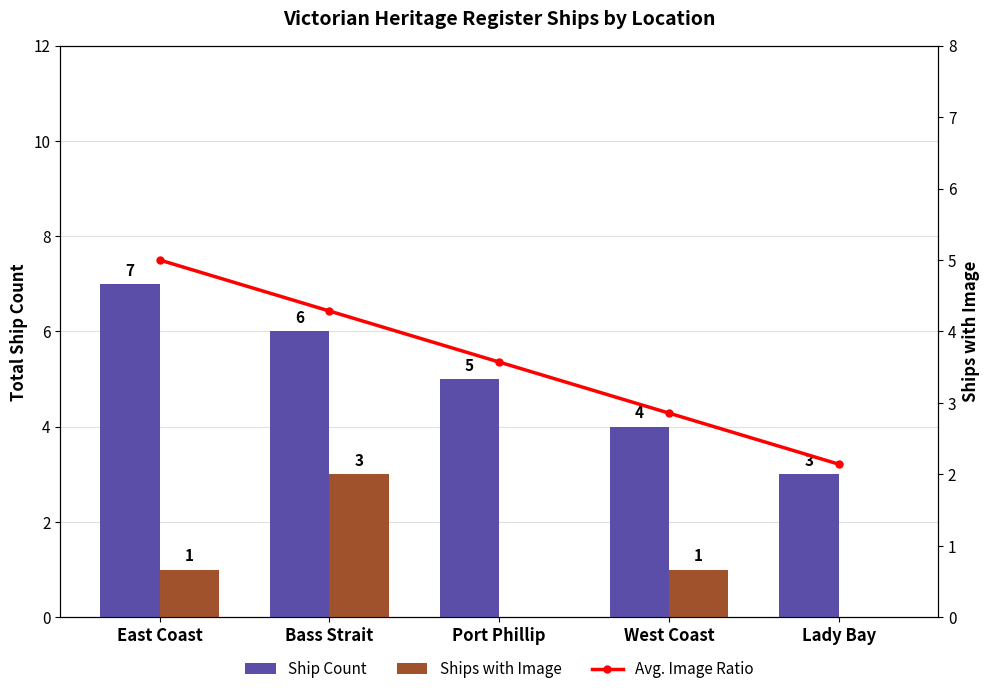

What is the label of the 5th bar from the right?

East Coast